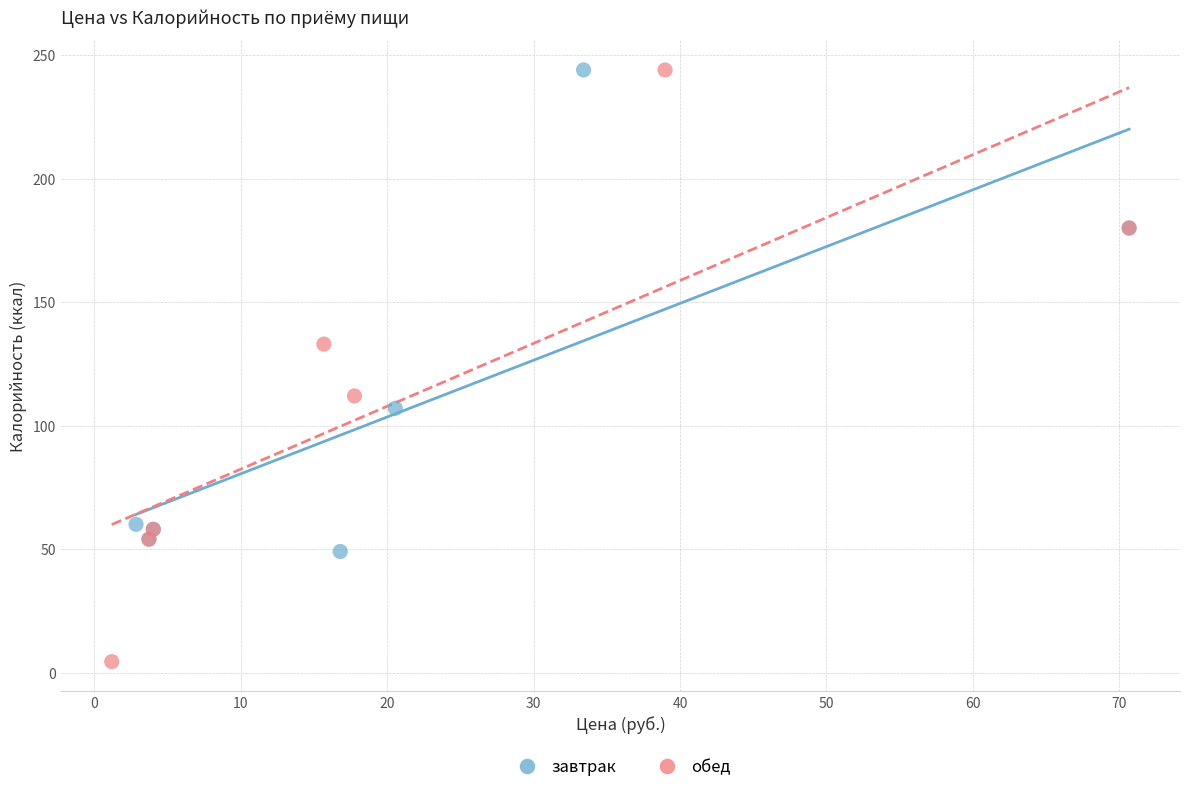

Which series has the widest spread of Y values?

обед